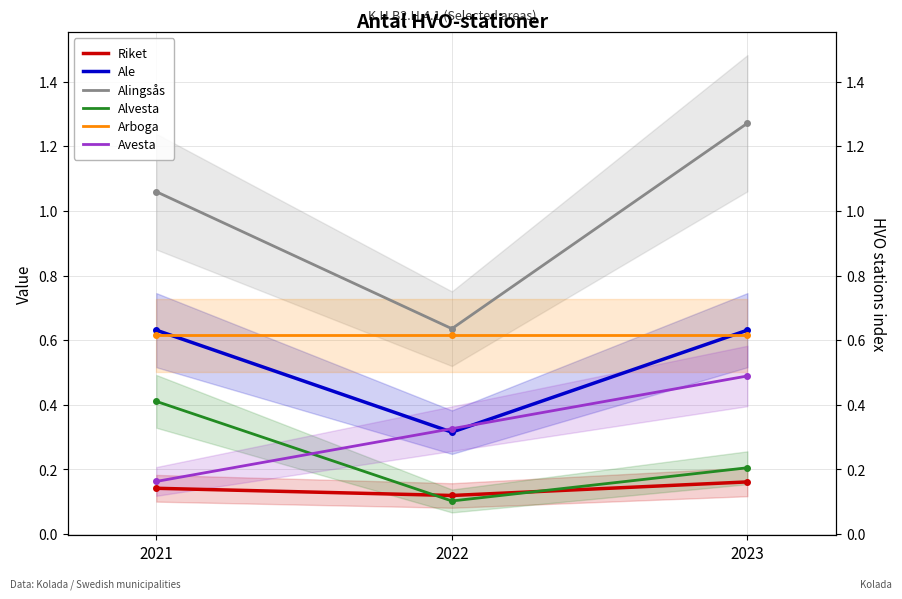

What are all the series names shown in the legend?

Riket, Ale, Alingsås, Alvesta, Arboga, Avesta